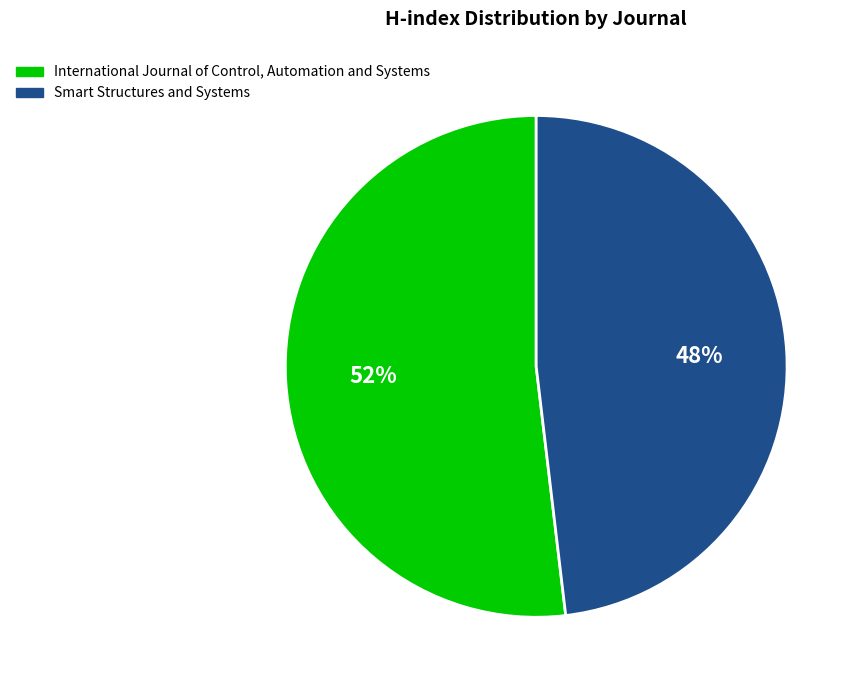

How many slices are in this pie chart?

2